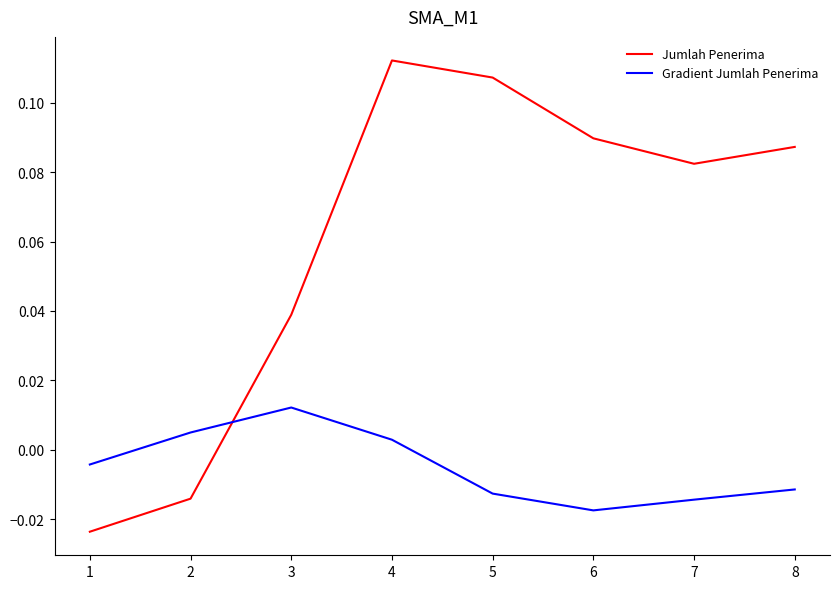

Count the number of categories in the chart.

8